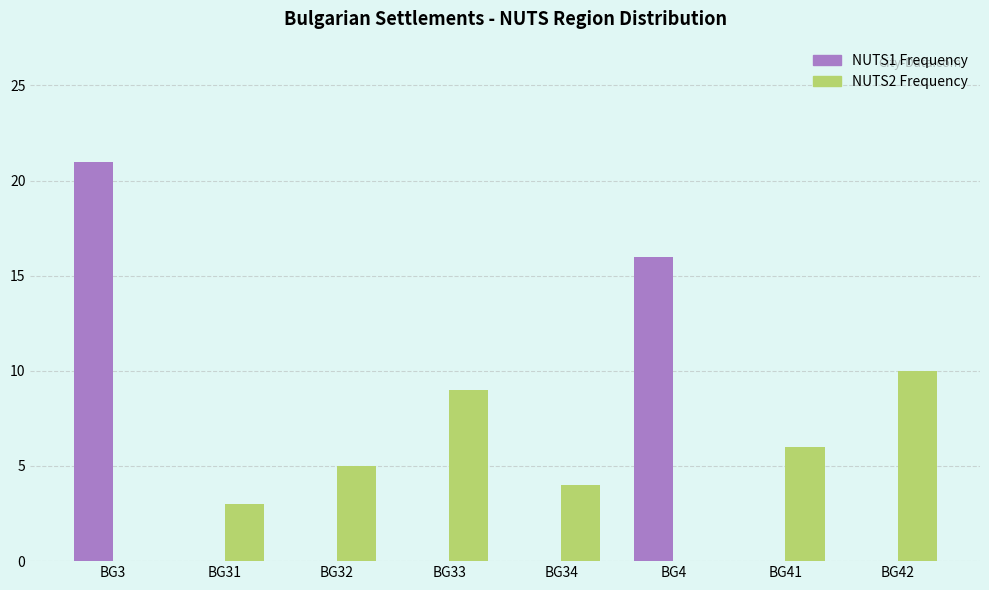

Which category has the highest value across all series?

BG3